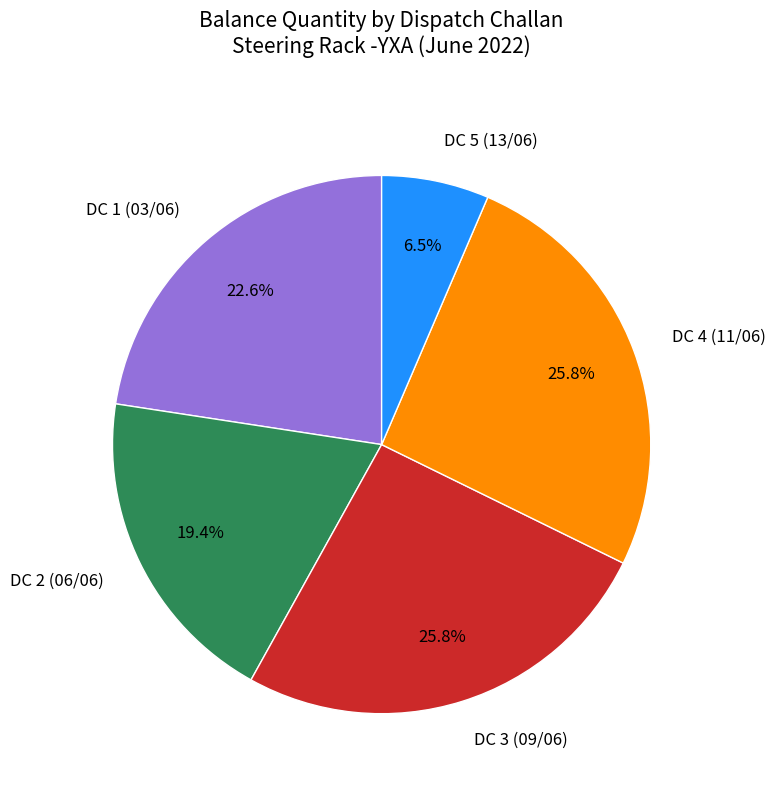

What is the smallest slice in the pie chart?

DC 5 (13/06)